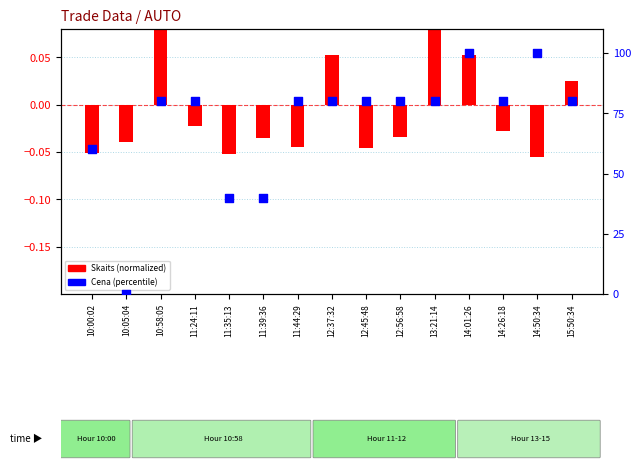

Is the value of Cena (percentile) at 10:58:05 greater than the value of Skaits (normalized) at 11:24:11?

Yes